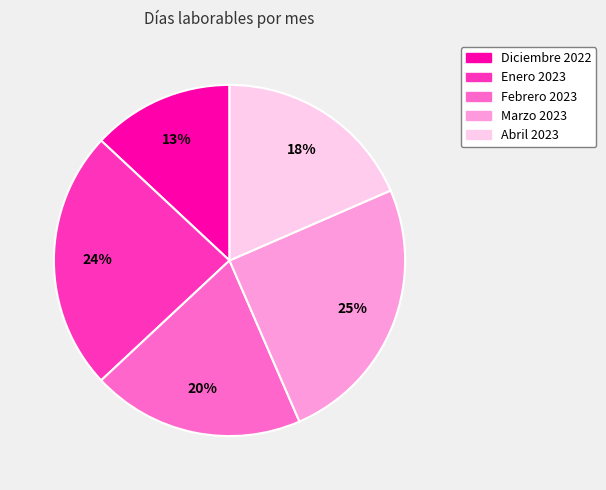

To the nearest percent, what is the average slice percentage?

20%